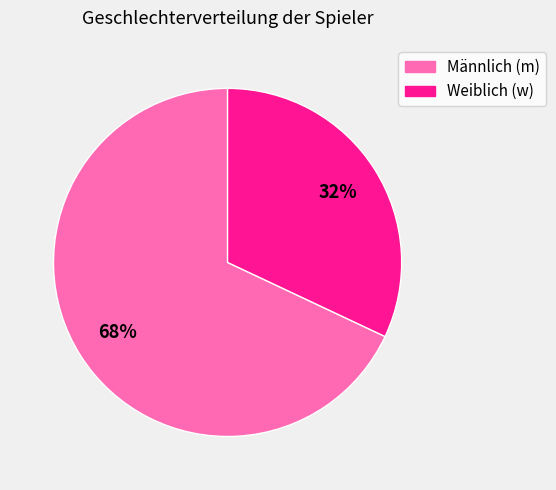

Is there any slice that represents more than half of the pie?

Yes